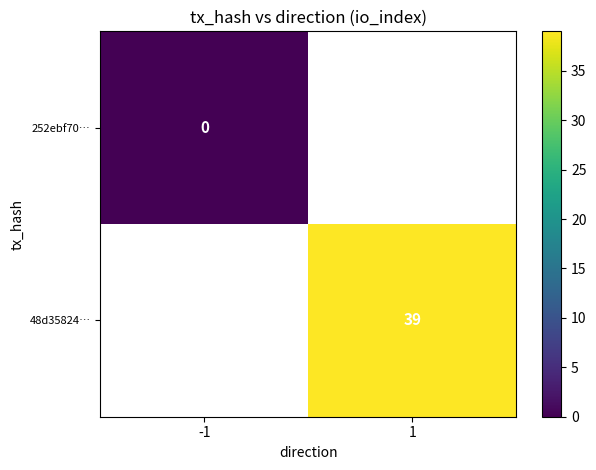

True or false: 48d35824… has a value of 39 at 1.

True